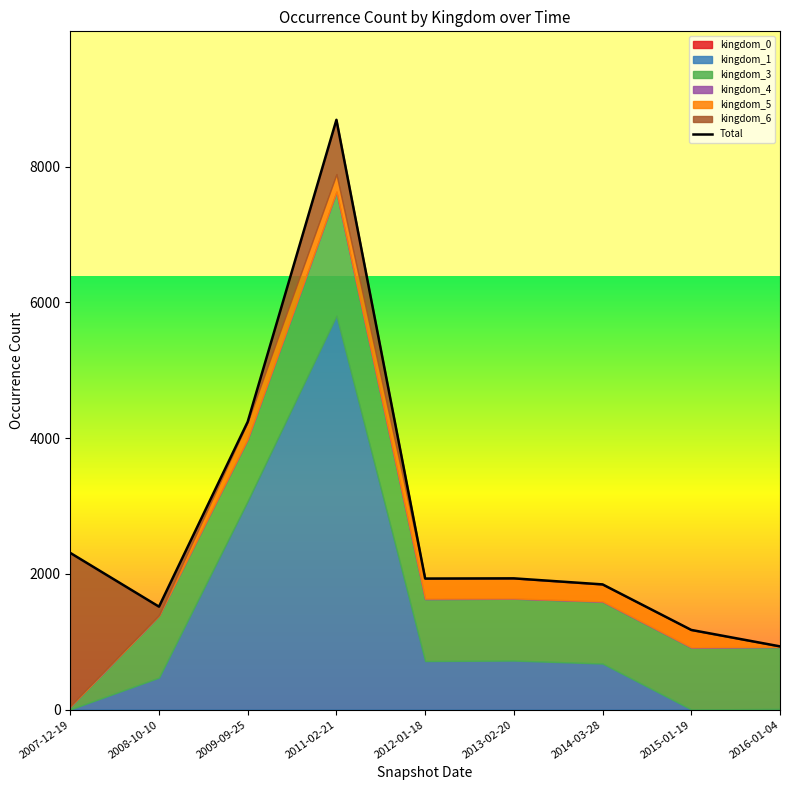

What is the sum of the values at 2011-02-21 and 2014-03-28?

10537